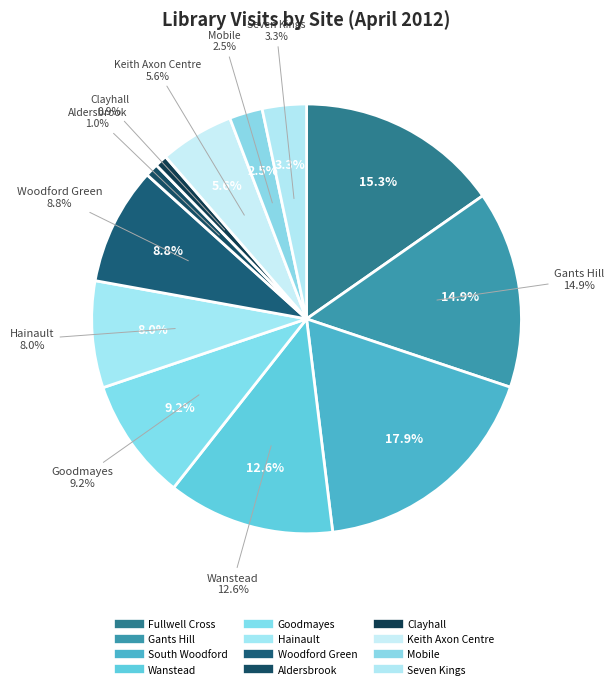

Rank the categories by value from lowest to highest.

Clayhall, Aldersbrook, Mobile, Seven Kings, Keith Axon Centre, Hainault, Woodford Green, Goodmayes, Wanstead, Gants Hill, Fullwell Cross, South Woodford